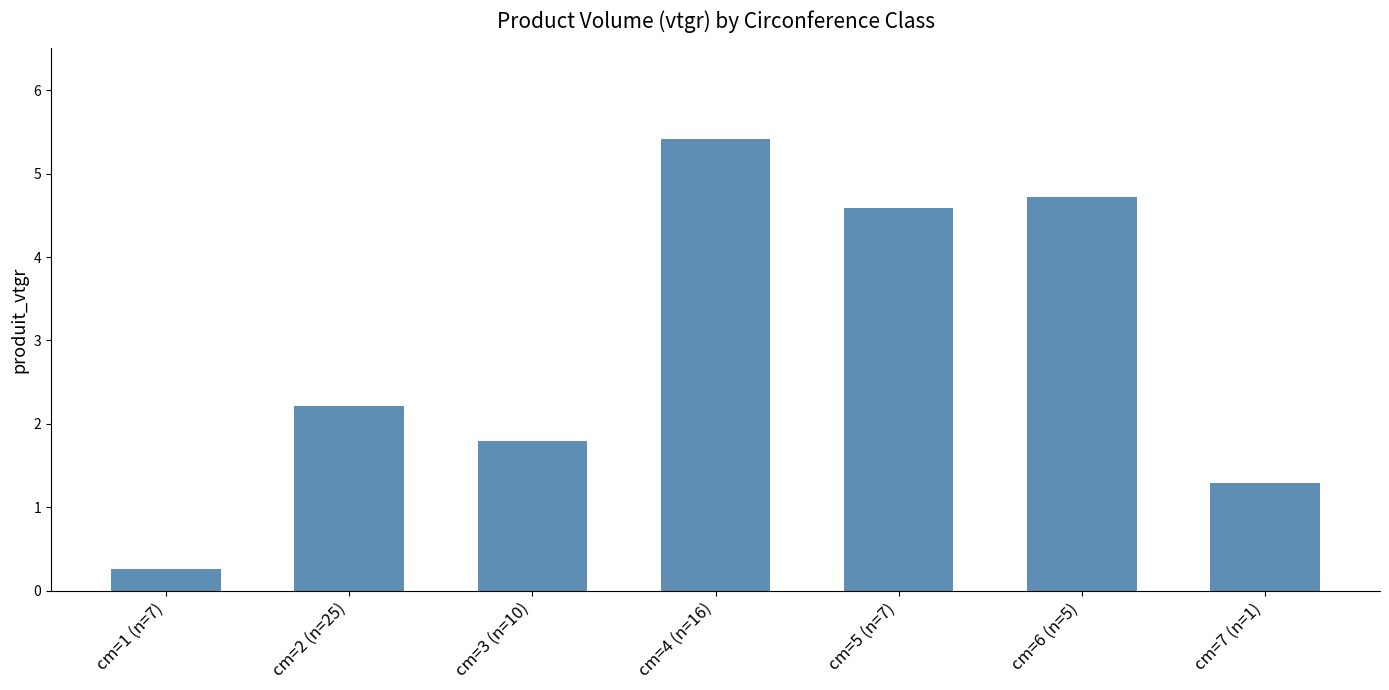

What is the difference between the maximum and second lowest values?

4.1